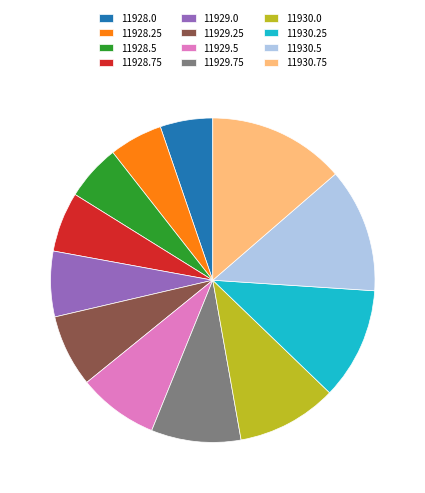

Is it true that 11929.75 is 1% of the pie?

False